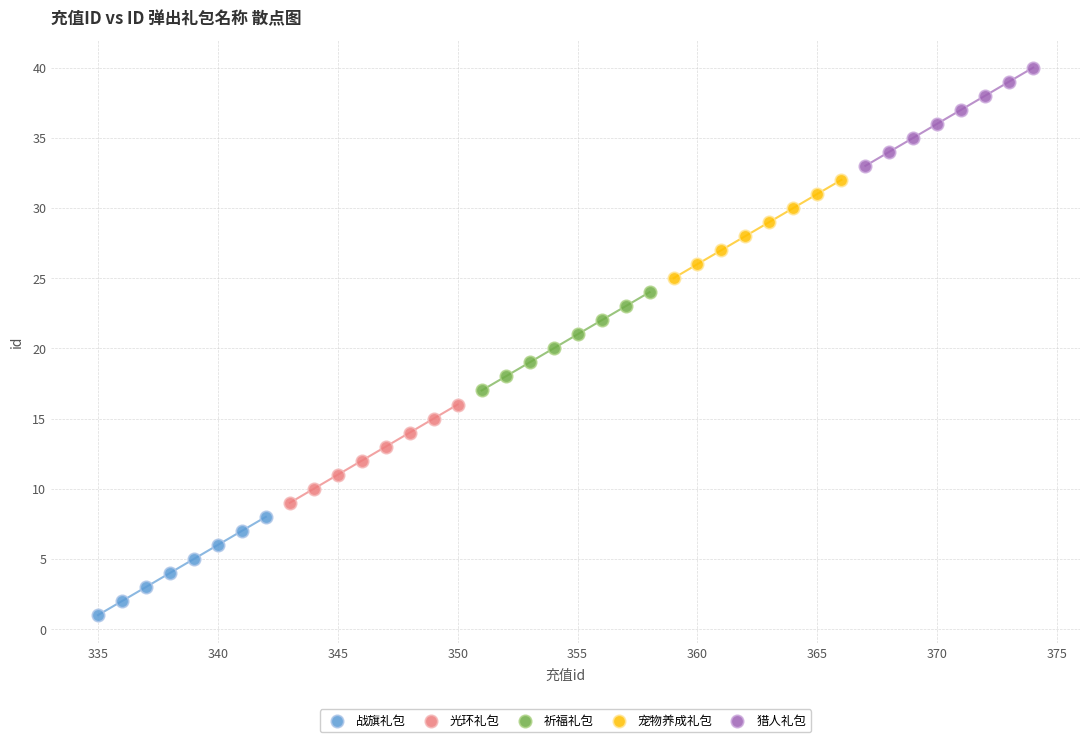

Which series reaches the minimum Y coordinate?

战旗礼包